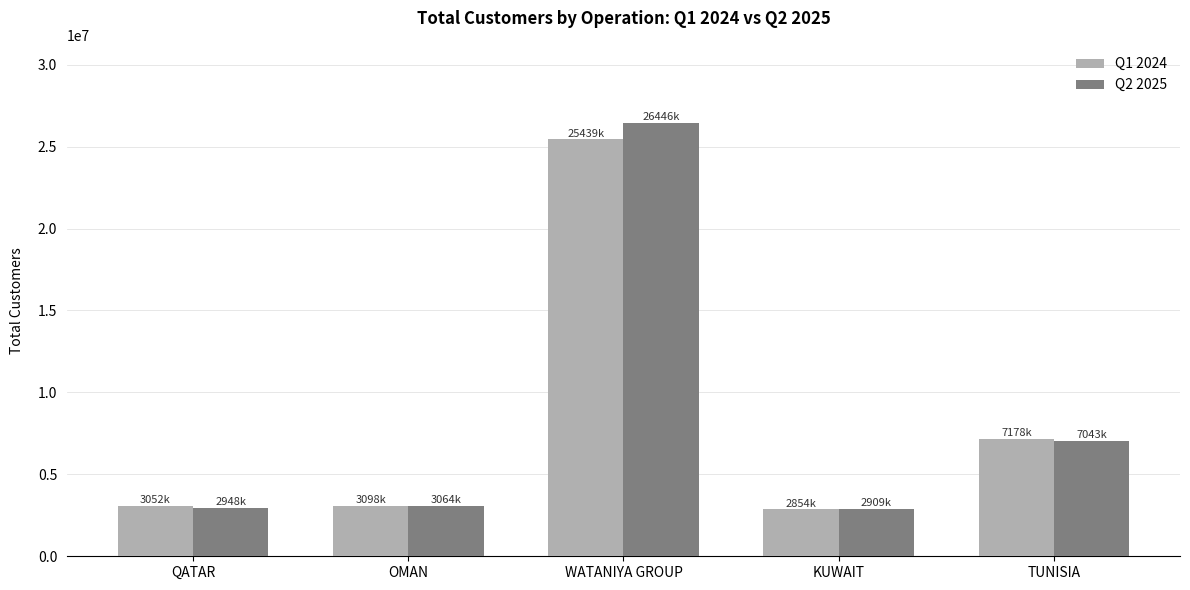

What is the difference between the second highest and second lowest values in the Q1 2024 series?

4126135.0